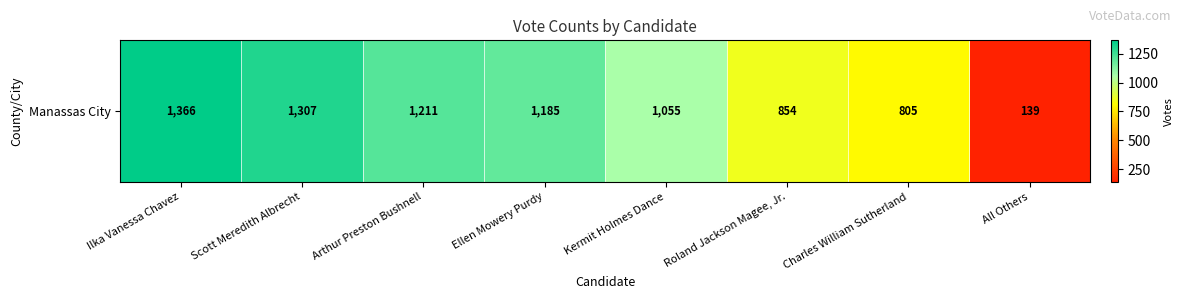

Reading right to left, list all the values displayed in this chart.

139	805	854	1055	1185	1211	1307	1366